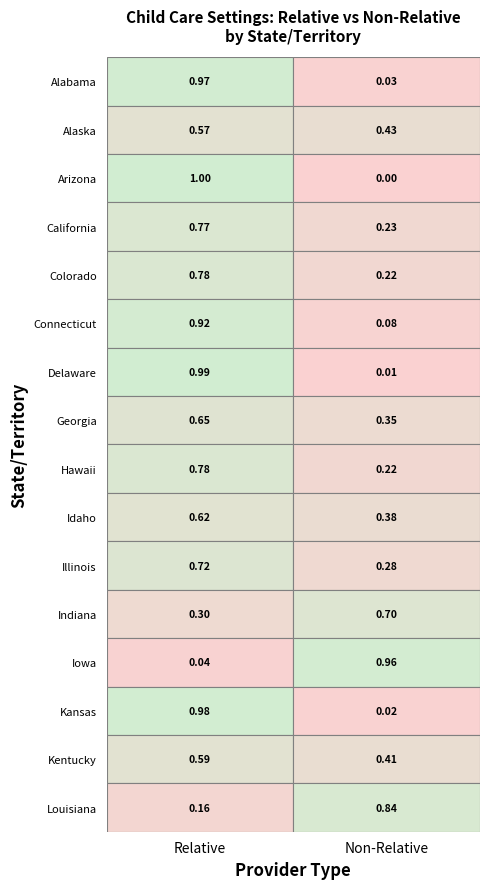

What is the maximum value shown in the chart?

1.0